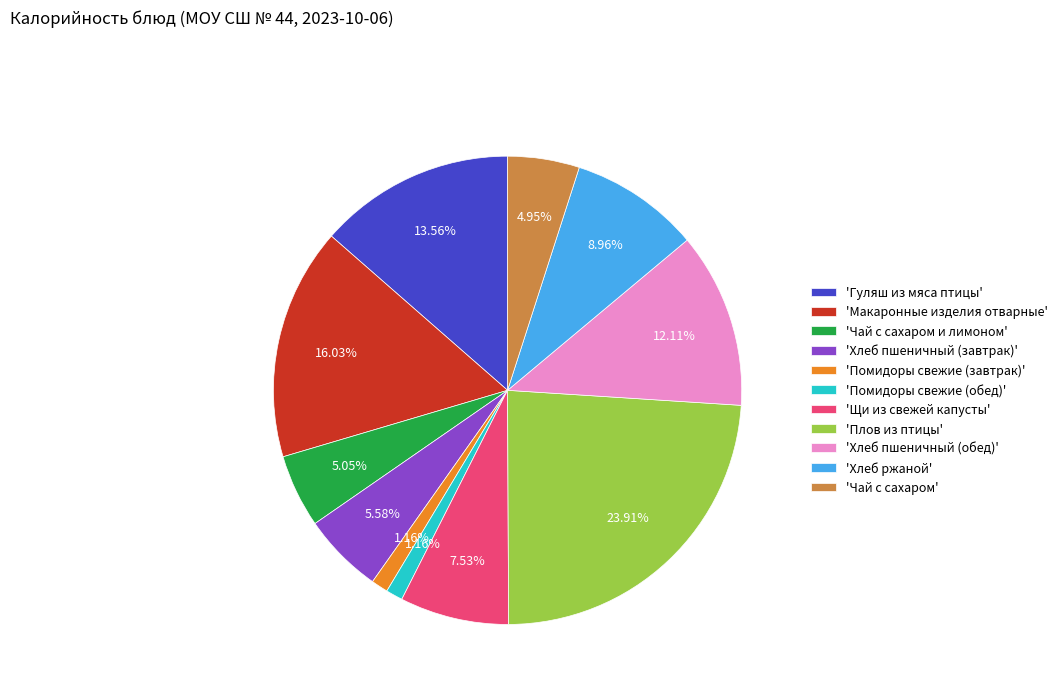

What is the largest slice in the pie chart?

'Плов из птицы'